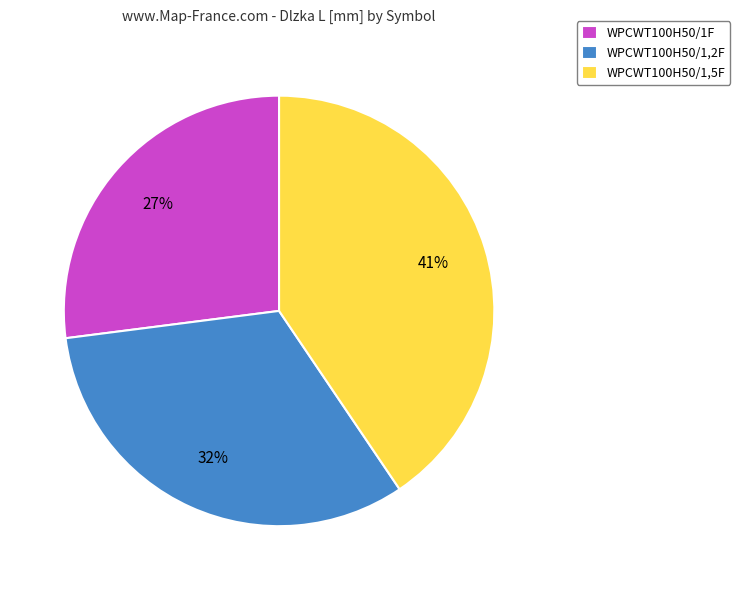

How many segments does this pie chart have?

3